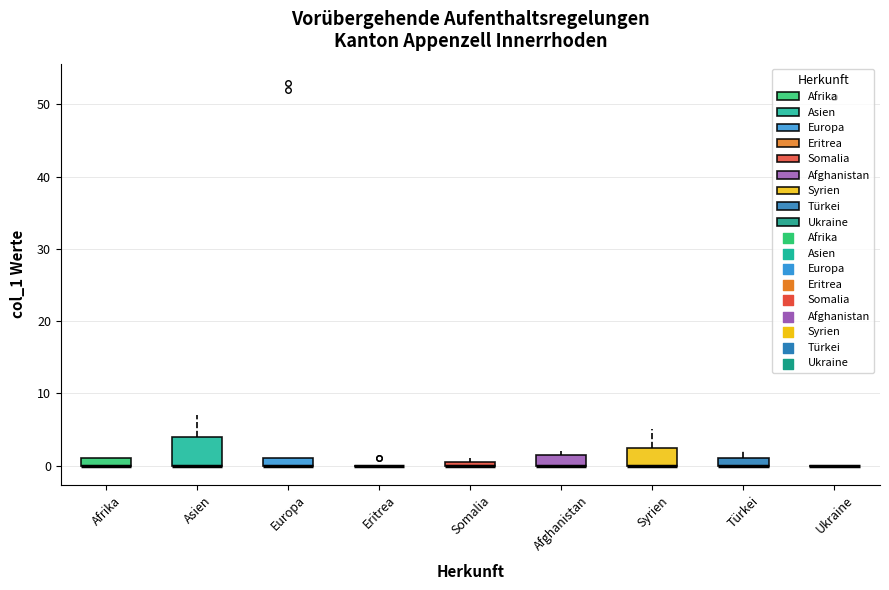

Comparing the boxes themselves (not the whiskers), which one is the tallest?

Asien